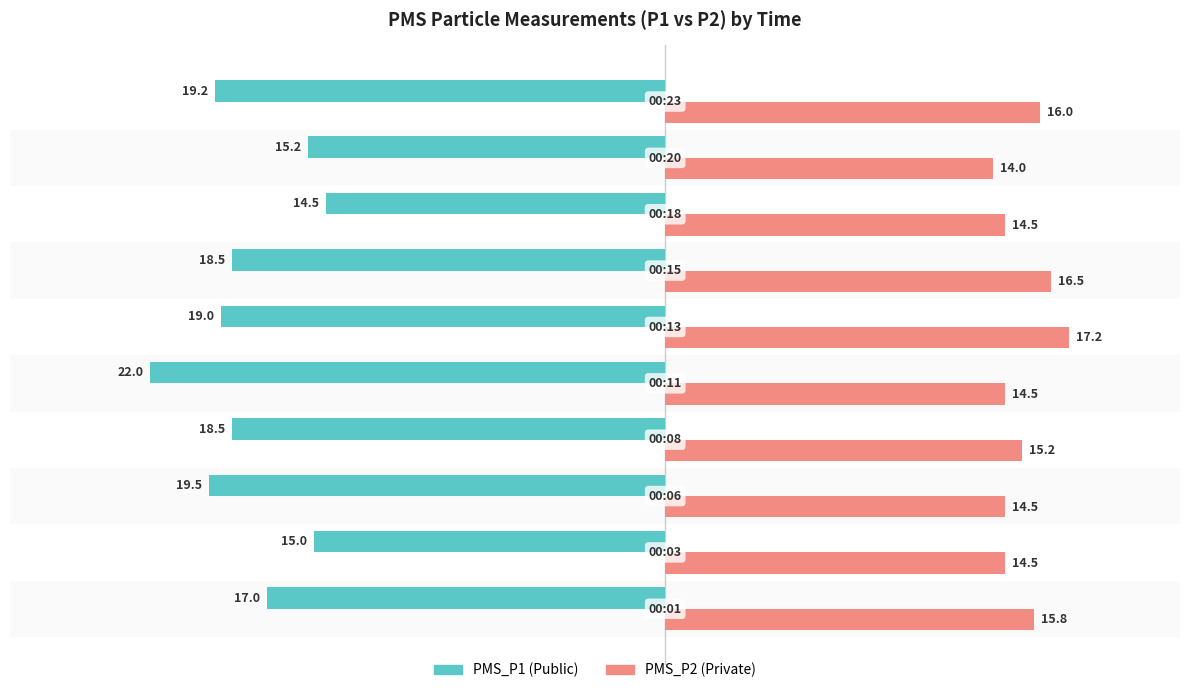

Count the number of data series in this chart.

2